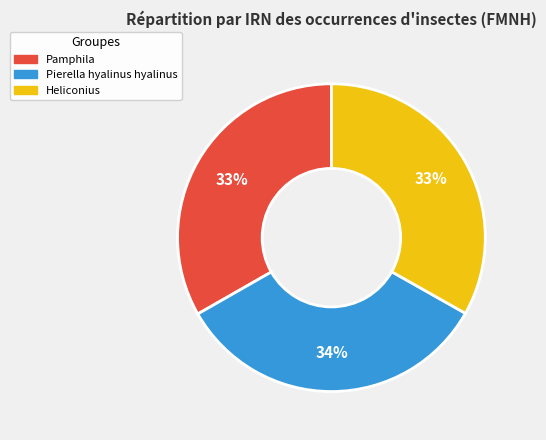

To the nearest percent, what portion does Pierella hyalinus hyalinus represent?

34%